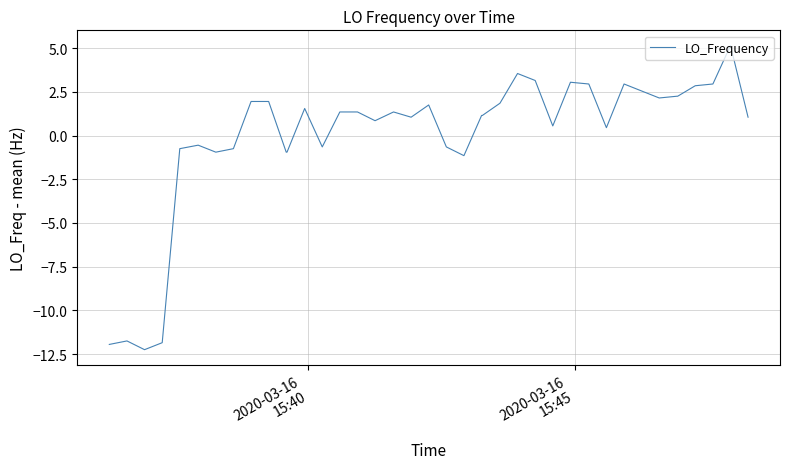

What is the smallest value displayed?

-12.2